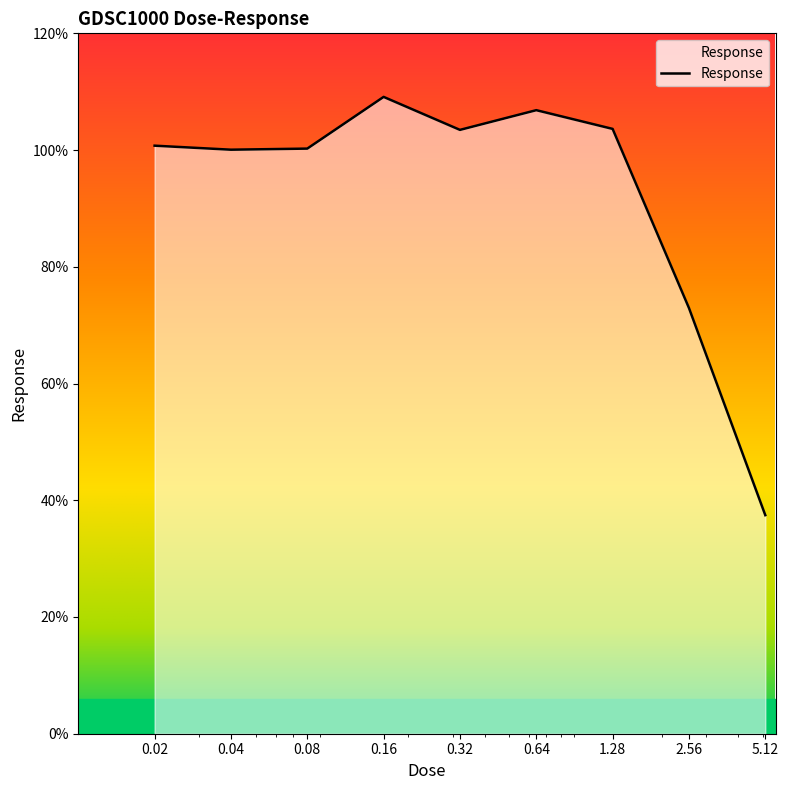

What is the difference between the maximum and minimum values?

71.7